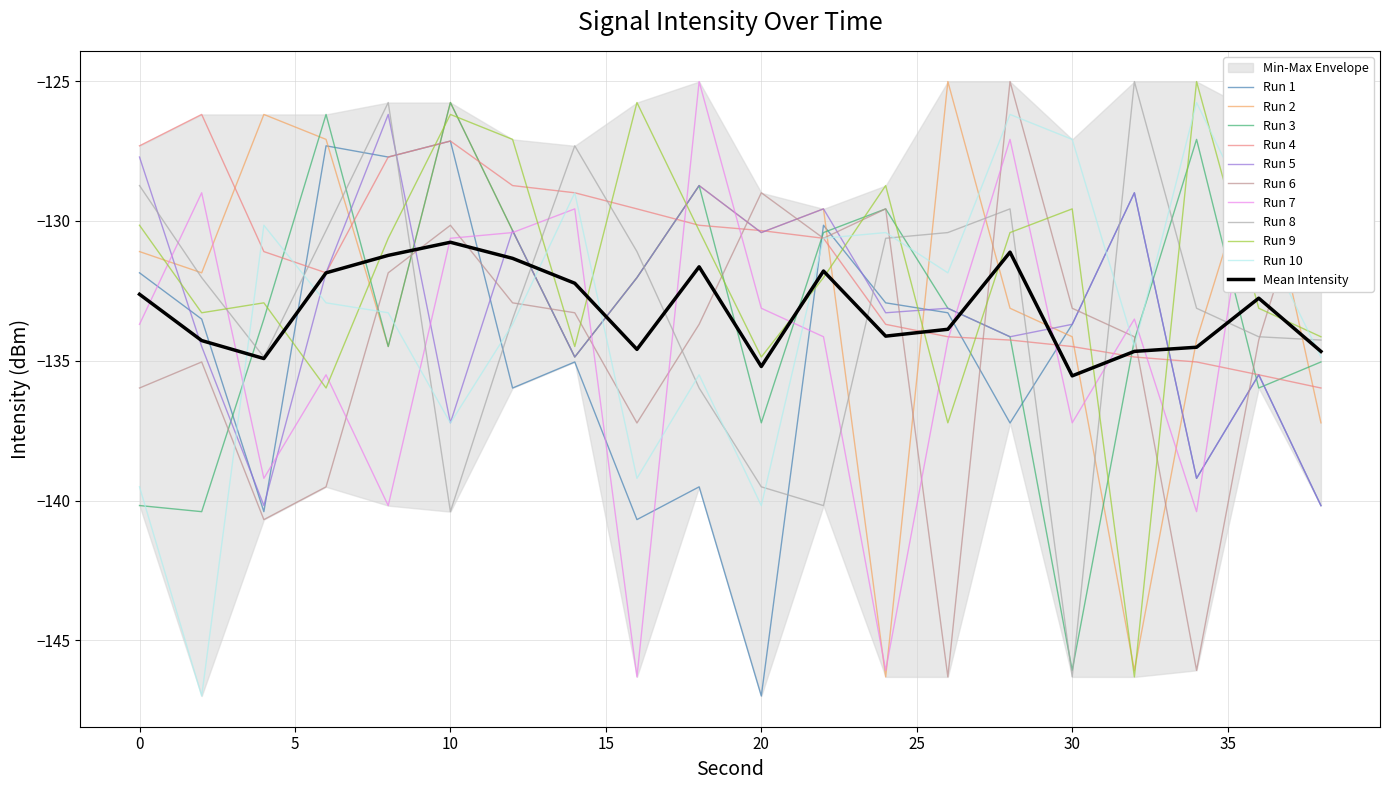

True or false: Run 2 has a value of -205.6 at 18.

False